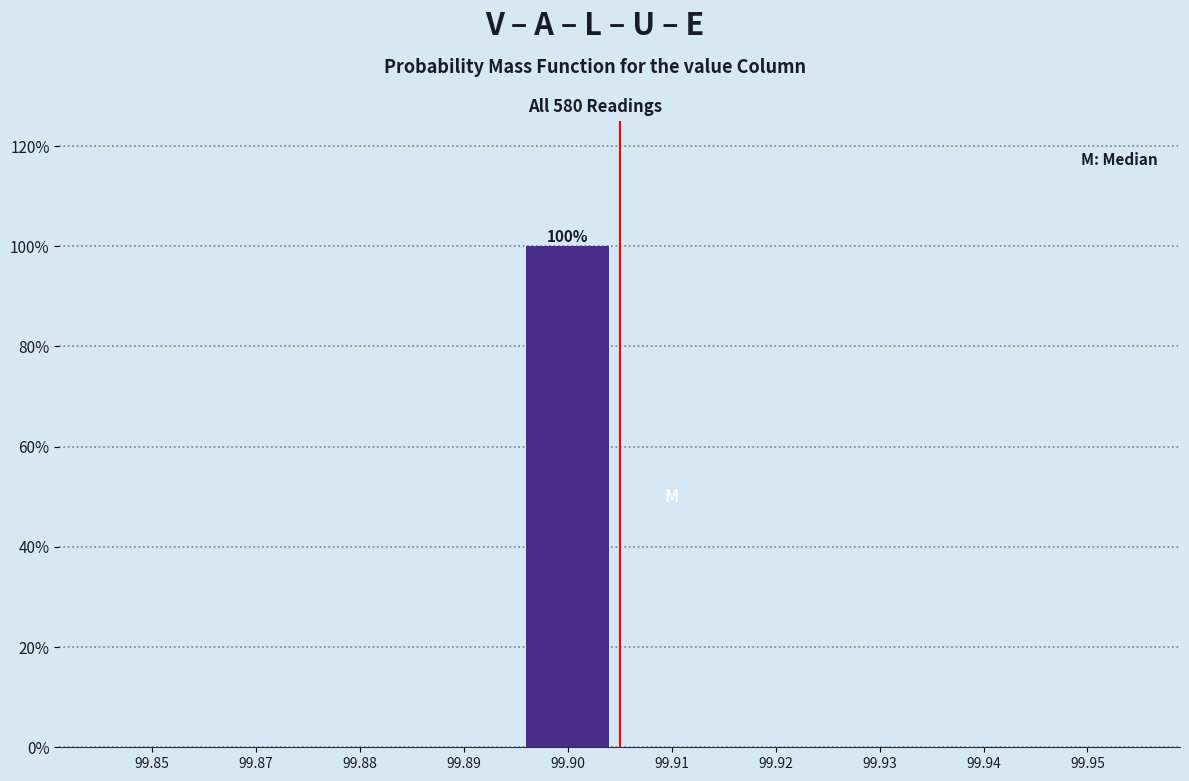

Reading right to left, list all the values displayed in this chart.

99.95=0	99.94=0	99.93=0	99.92=0	99.91=0	99.90=100	99.89=0	99.88=0	99.87=0	99.85=0